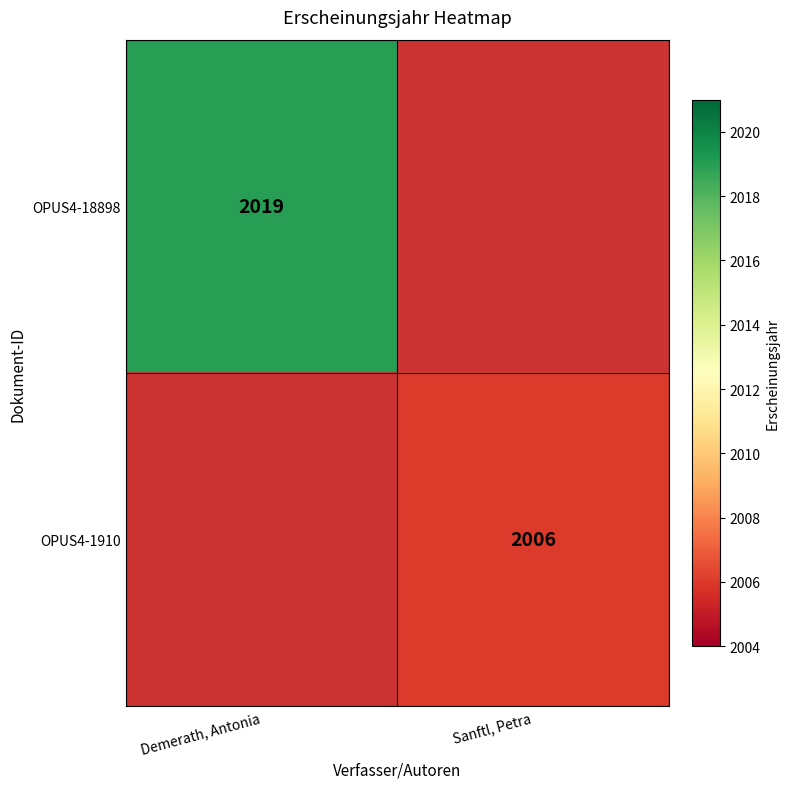

The OPUS4-1910 series shows 3460 at Sanftl, Petra. True or false?

False